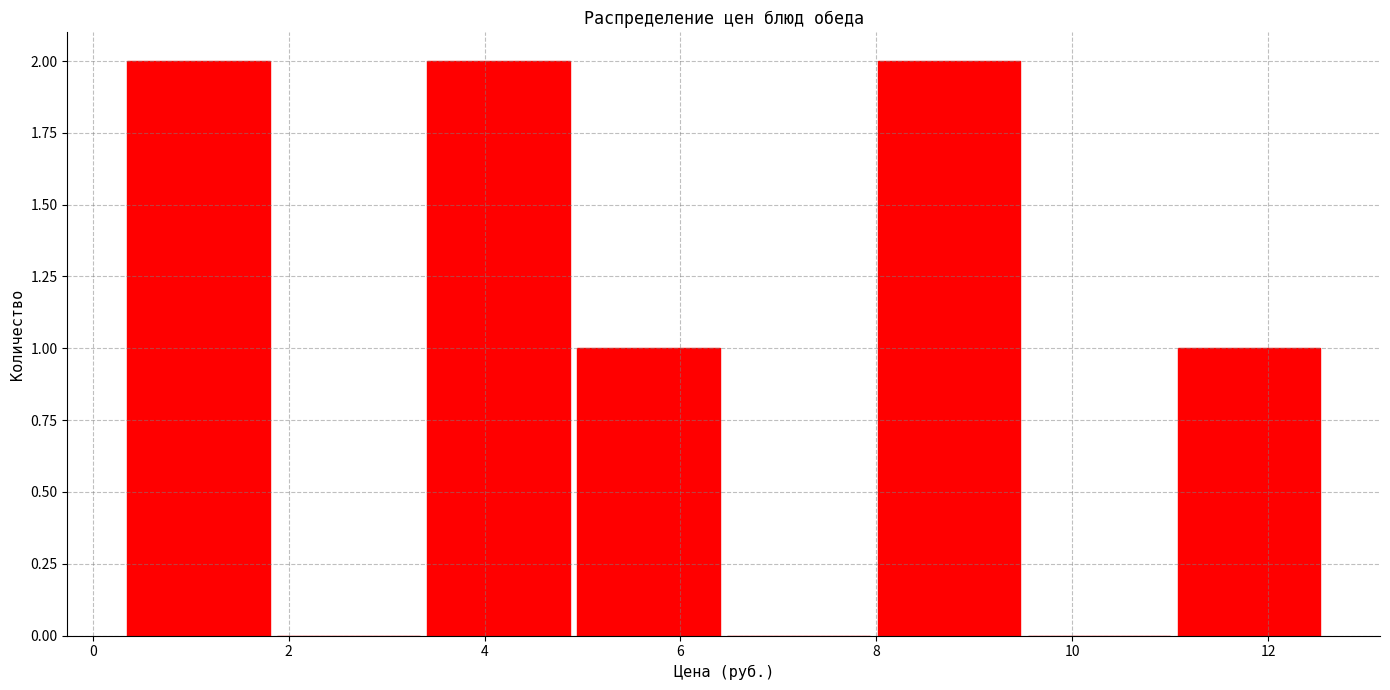

Reading left to right, list every bar in this chart as the range it spans on the x-axis followed by its height. Neither the bar edges nor the heights are printed on the chart, so give them approximately, as read against the axes.

0.4 to 1.8: 2
1.8 to 3.4: 0
3.4 to 5.0: 2
5.0 to 6.4: 1
6.4 to 8.0: 0
8.0 to 9.6: 2
9.6 to 11.0: 0
11.0 to 12.6: 1